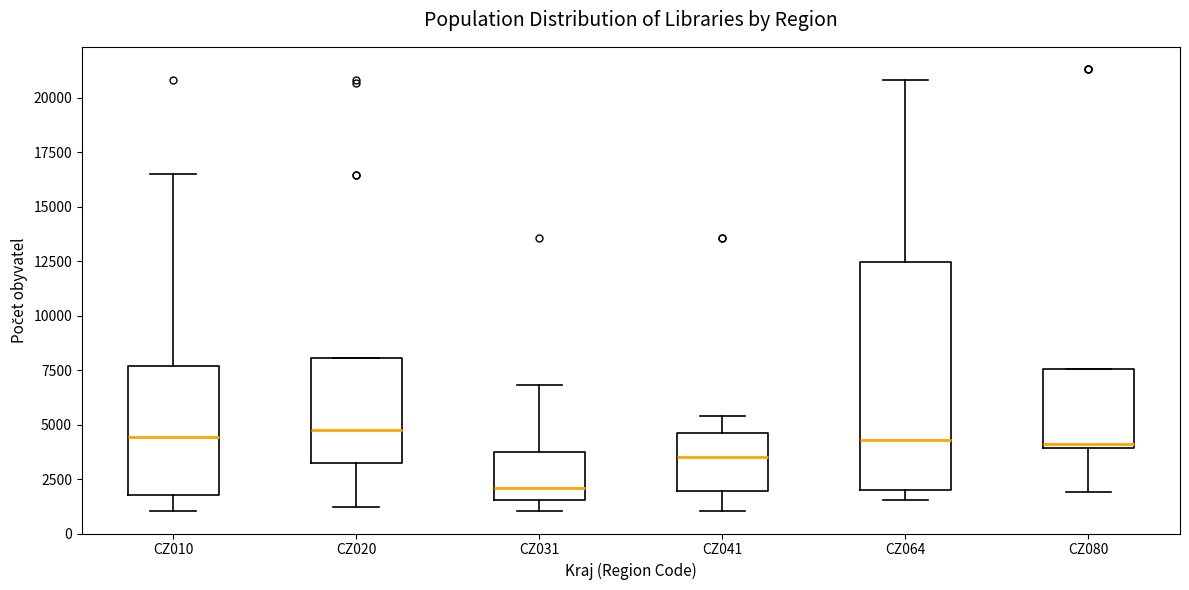

Comparing the boxes themselves (not the whiskers), which one is the tallest?

CZ064